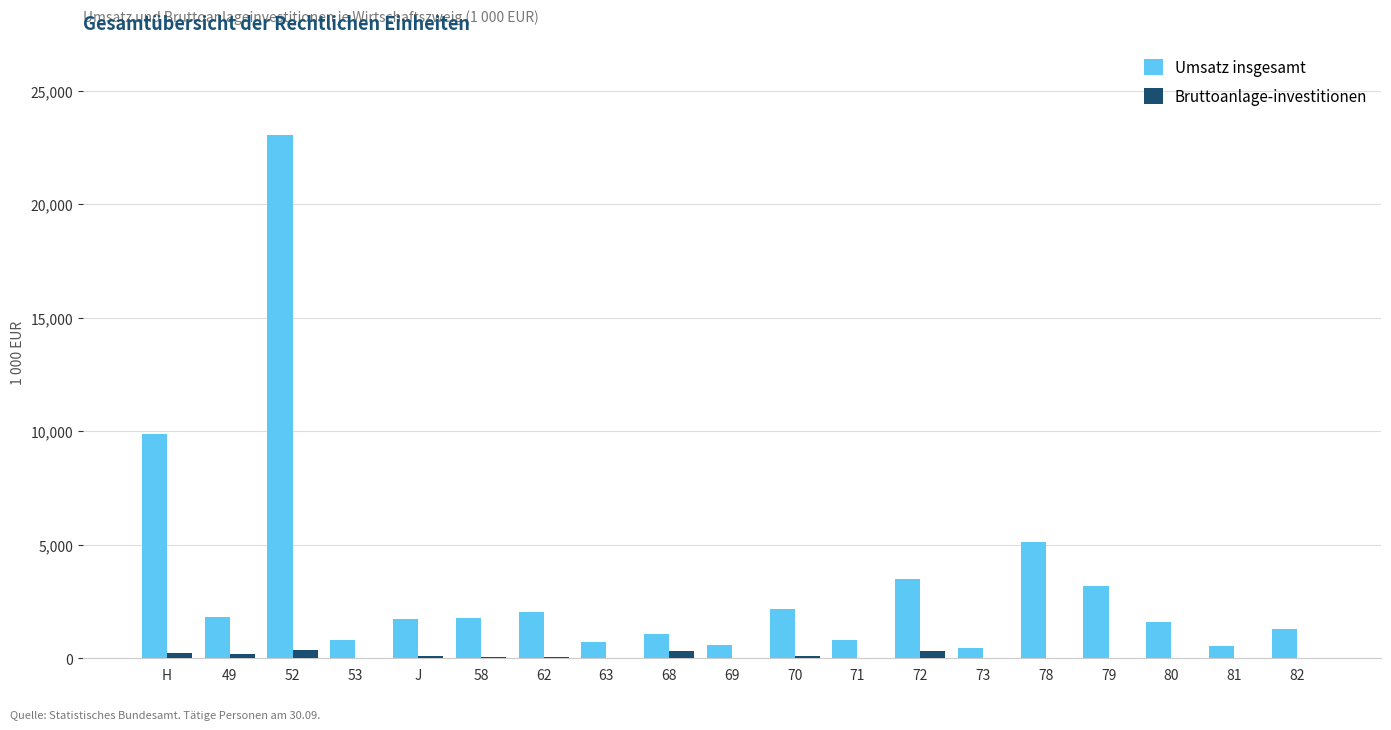

What is the sum of all Umsatz insgesamt values?

62067